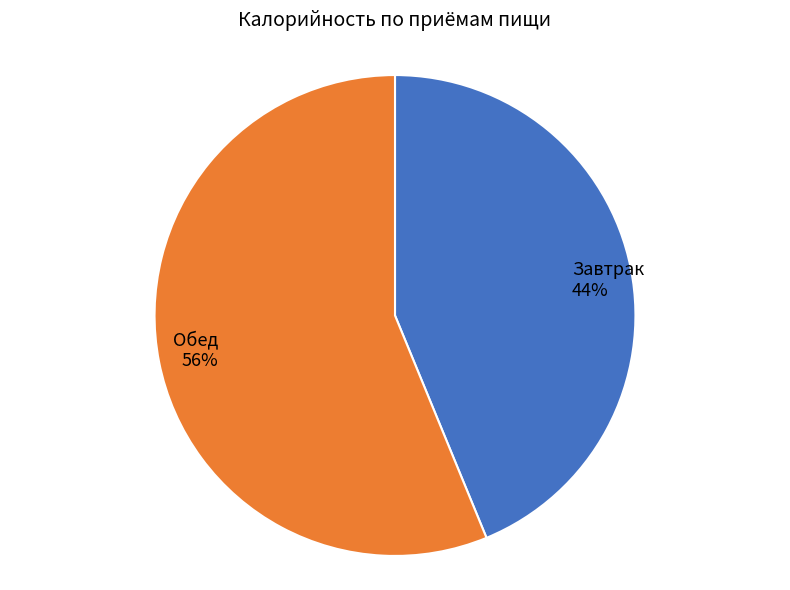

What percentage is the Завтрак slice, to the nearest percent?

44%